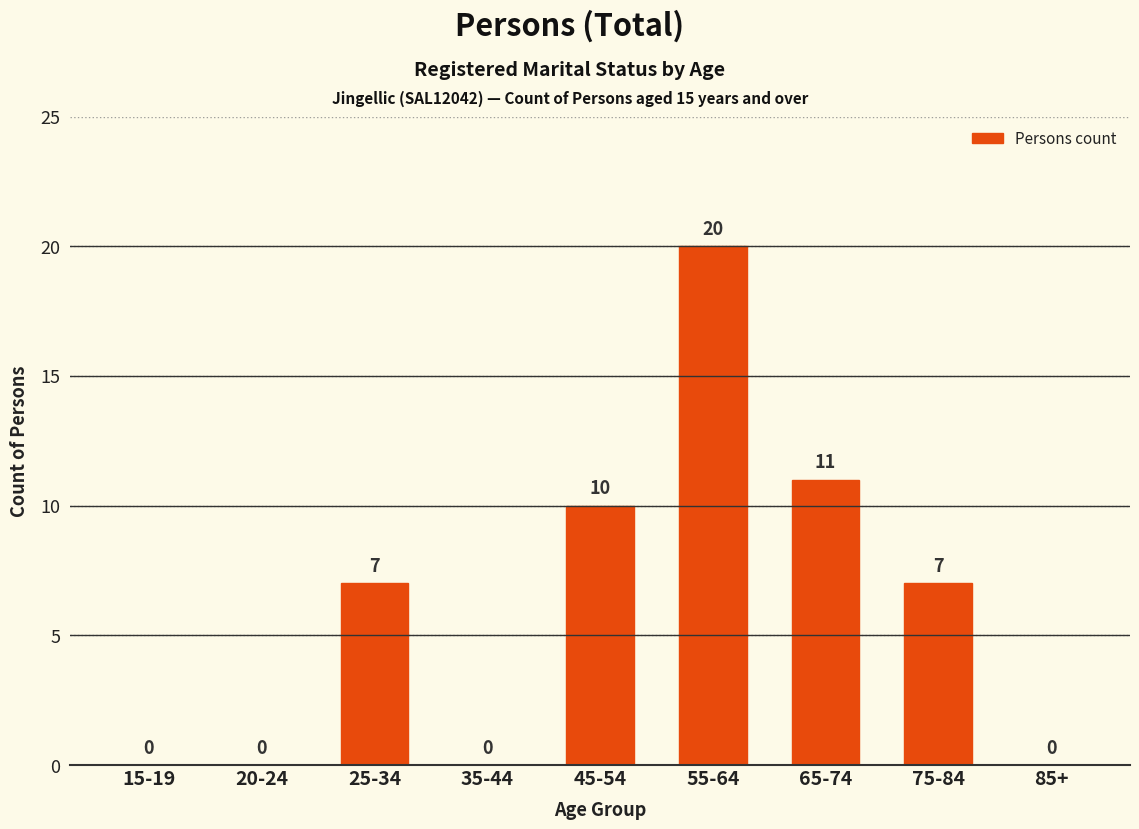

What is the sum of the values at 65-74 and 35-44?

11